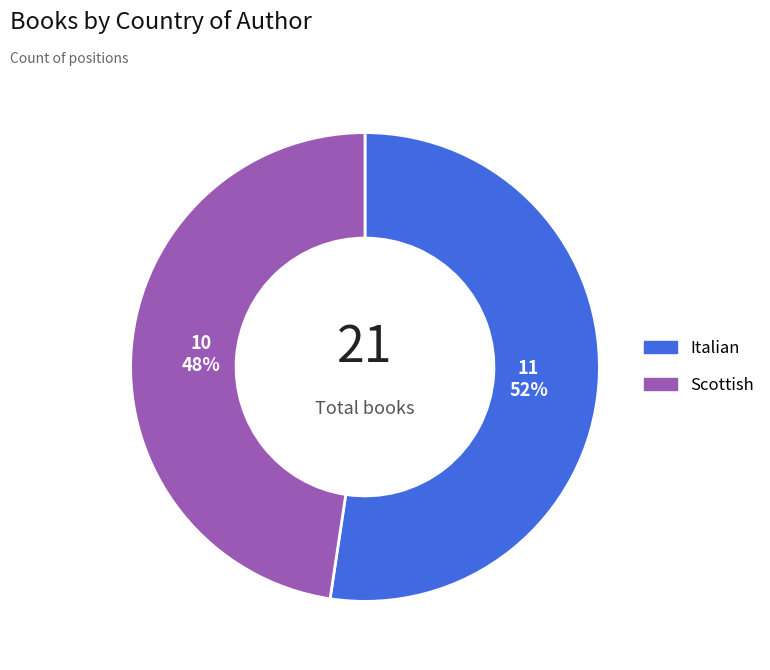

What is the ratio of the value at Italian to the value at Scottish?

1.1